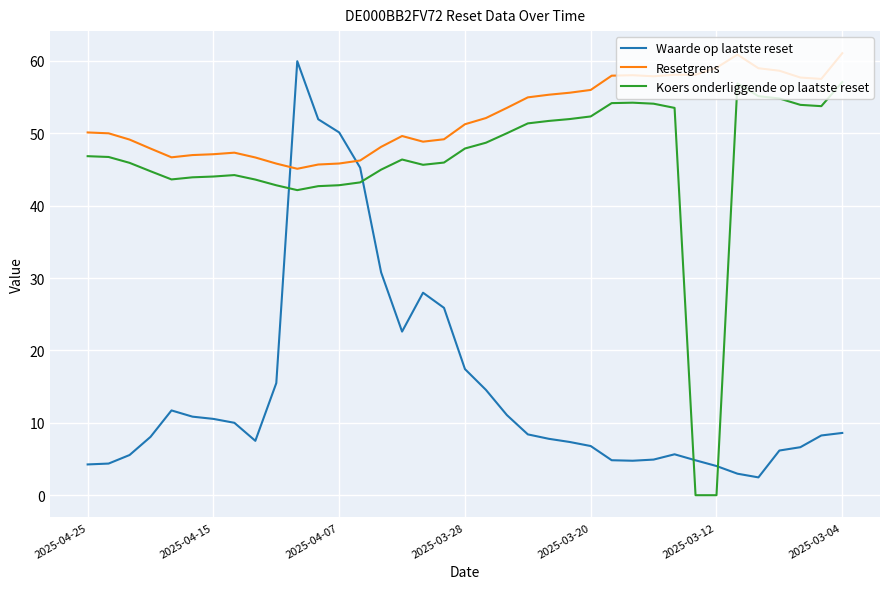

Which series has the largest total across all categories?

Resetgrens